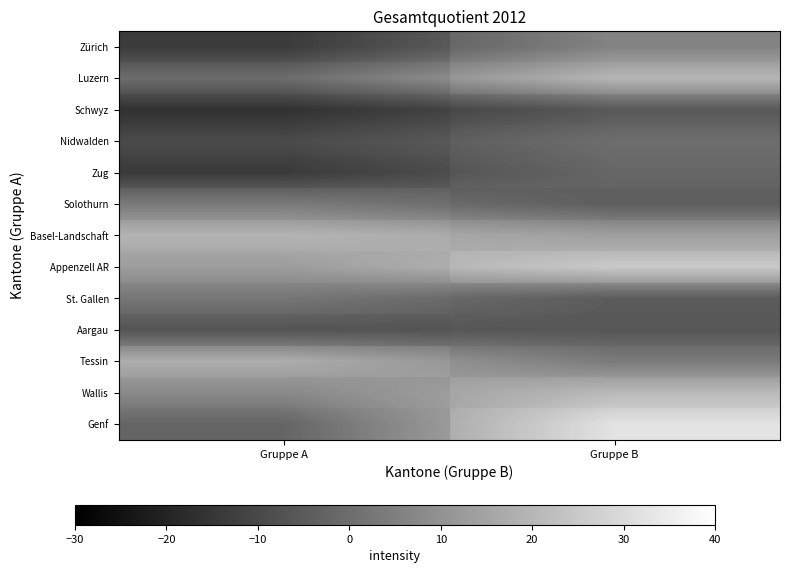

The value of Zürich at Gruppe A is -6.2. True or false?

False